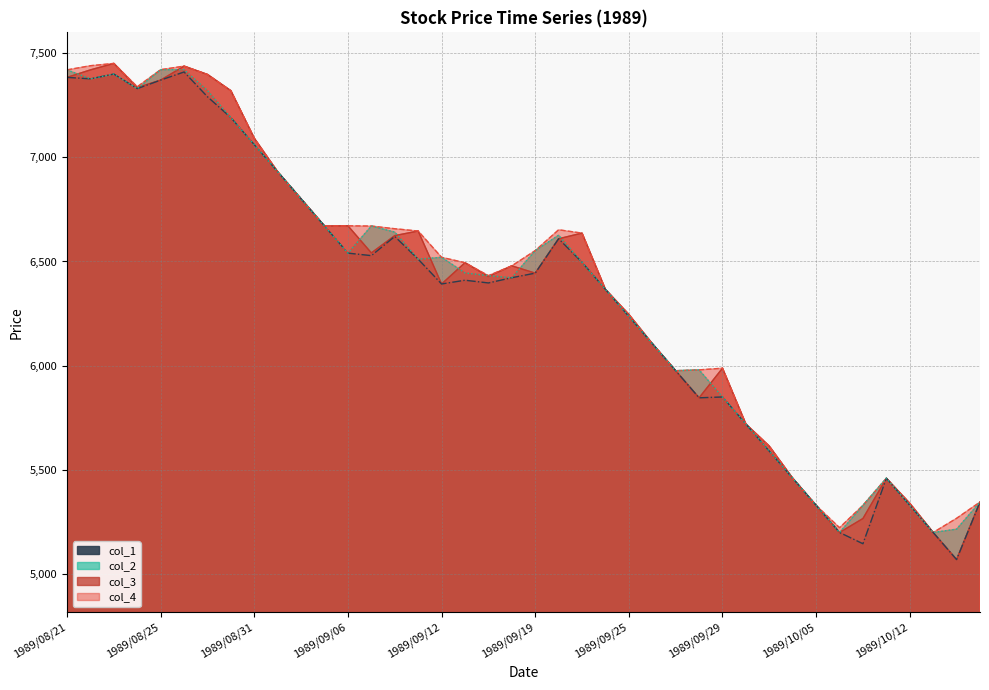

Is the value of col_2 (line) at 33 greater than the value of col_4 (line) at 20?

No